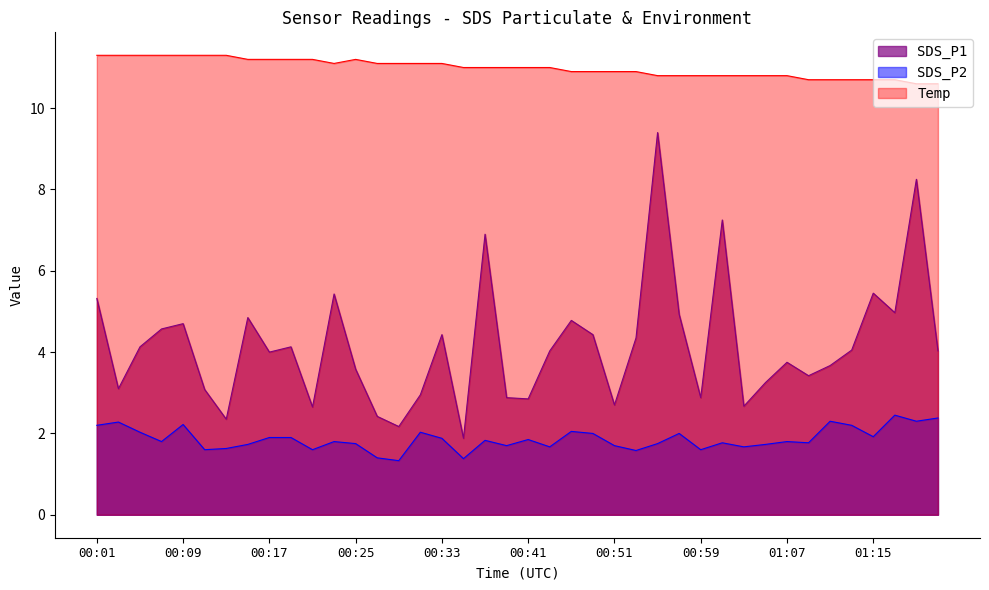

Reading left to right, what are all the values shown in this chart?

SDS_P1: 00:01=5.3	00:03=3.1	00:05=4.1	00:07=4.6	00:09=4.7	00:11=3.1	00:13=2.4	00:15=4.8	00:17=4.0	00:19=4.1	00:21=2.6	00:23=5.4	00:25=3.6	00:27=2.4	00:29=2.2	00:31=3.0	00:33=4.4	00:35=1.9	00:37=6.9	00:39=2.9	00:41=2.9	00:44=4.0	00:46=4.8	00:48=4.4	00:51=2.7	00:53=4.3	00:55=9.4	00:57=4.9	00:59=2.9	01:01=7.2	01:03=2.7	01:05=3.2	01:07=3.8	01:09=3.4	01:11=3.7	01:13=4.0	01:15=5.5	01:17=5.0	01:19=8.2	01:21=4.0
SDS_P2: 00:01=2.2	00:03=2.3	00:05=2.0	00:07=1.8	00:09=2.2	00:11=1.6	00:13=1.6	00:15=1.7	00:17=1.9	00:19=1.9	00:21=1.6	00:23=1.8	00:25=1.8	00:27=1.4	00:29=1.3	00:31=2.0	00:33=1.9	00:35=1.4	00:37=1.8	00:39=1.7	00:41=1.9	00:44=1.7	00:46=2.0	00:48=2.0	00:51=1.7	00:53=1.6	00:55=1.8	00:57=2.0	00:59=1.6	01:01=1.8	01:03=1.7	01:05=1.7	01:07=1.8	01:09=1.8	01:11=2.3	01:13=2.2	01:15=1.9	01:17=2.5	01:19=2.3	01:21=2.4
Temp: 00:01=11.3	00:03=11.3	00:05=11.3	00:07=11.3	00:09=11.3	00:11=11.3	00:13=11.3	00:15=11.2	00:17=11.2	00:19=11.2	00:21=11.2	00:23=11.1	00:25=11.2	00:27=11.1	00:29=11.1	00:31=11.1	00:33=11.1	00:35=11.0	00:37=11.0	00:39=11.0	00:41=11.0	00:44=11.0	00:46=10.9	00:48=10.9	00:51=10.9	00:53=10.9	00:55=10.8	00:57=10.8	00:59=10.8	01:01=10.8	01:03=10.8	01:05=10.8	01:07=10.8	01:09=10.7	01:11=10.7	01:13=10.7	01:15=10.7	01:17=10.7	01:19=10.6	01:21=10.6